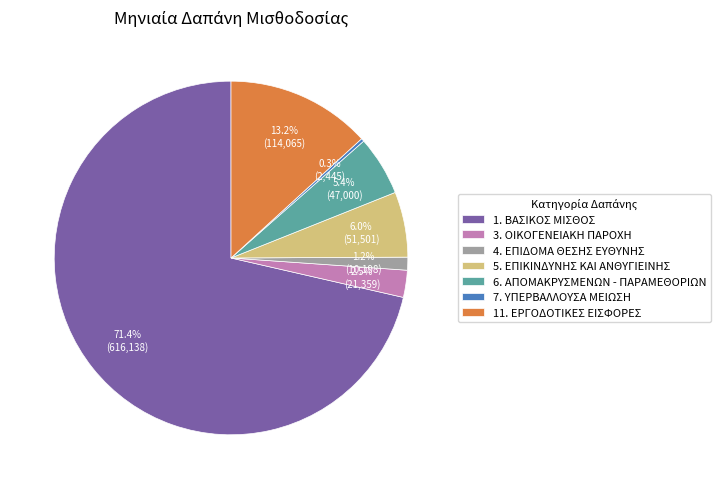

To the nearest percent, what is the average slice percentage?

14%